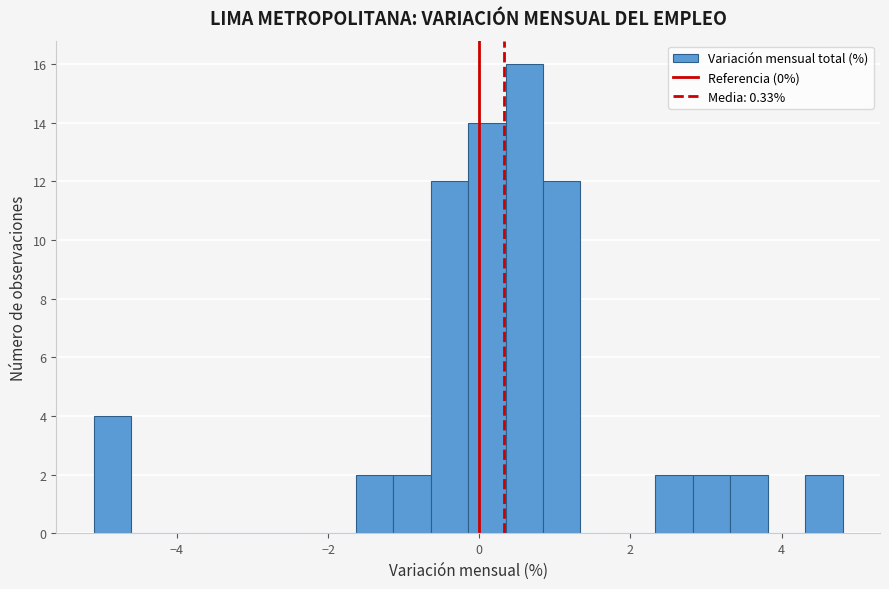

Around what value on the x-axis is the tallest bar? Give the approximate position of its centre, as read against the axis.

0.6